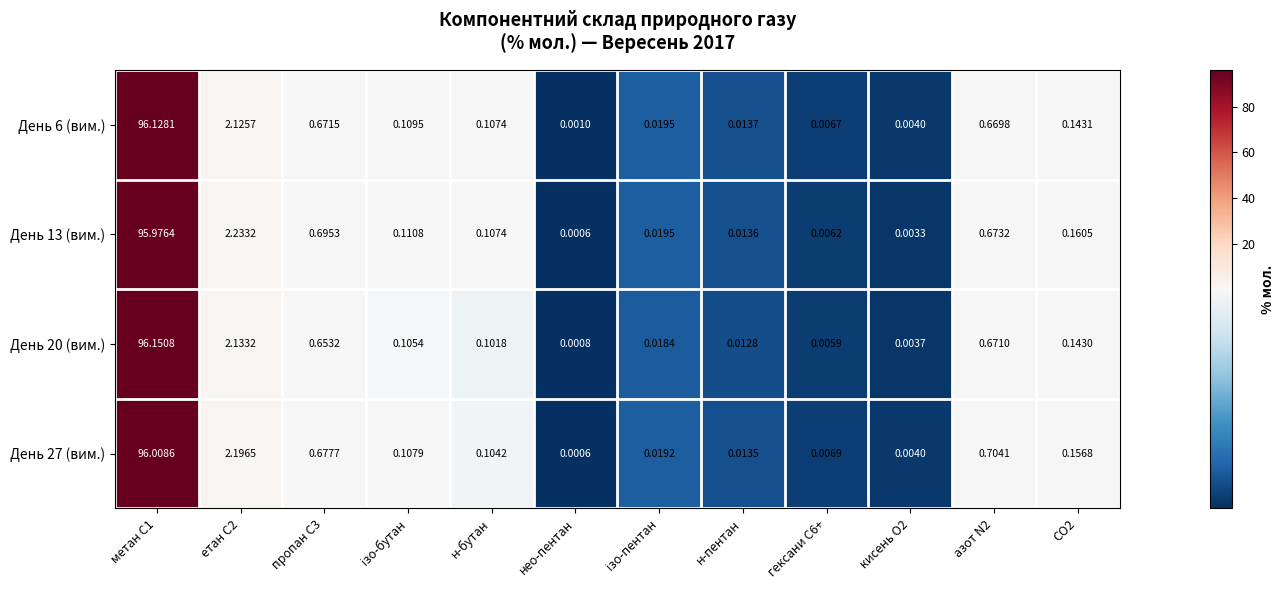

At which label does День 6 (вим.) reach its minimum?

нео-пентан